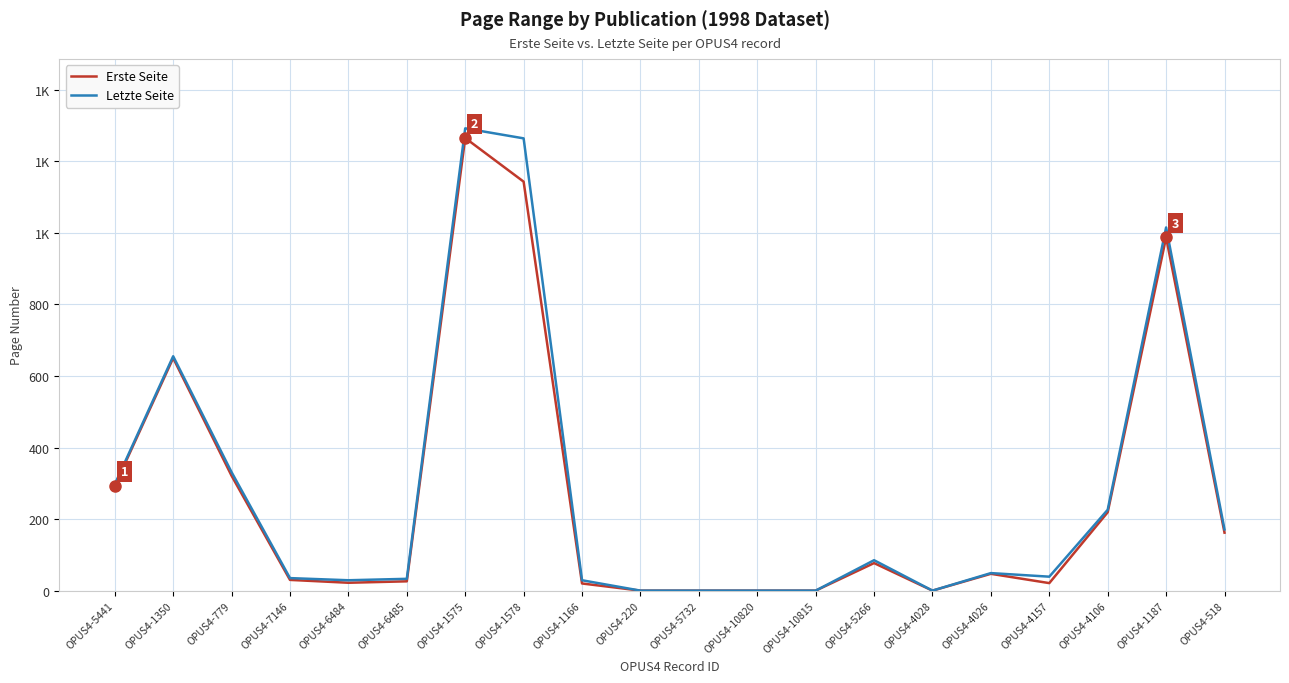

Reading left to right, extract all data points from this chart.

Erste Seite: 293	650	321	30	22	26	1265	1143	20	0	0	0	0	77	0	47	21	219	987	162
Letzte Seite: 297	655	331	35	29	33	1292	1264	29	0	0	0	0	85	0	49	39	226	1015	171